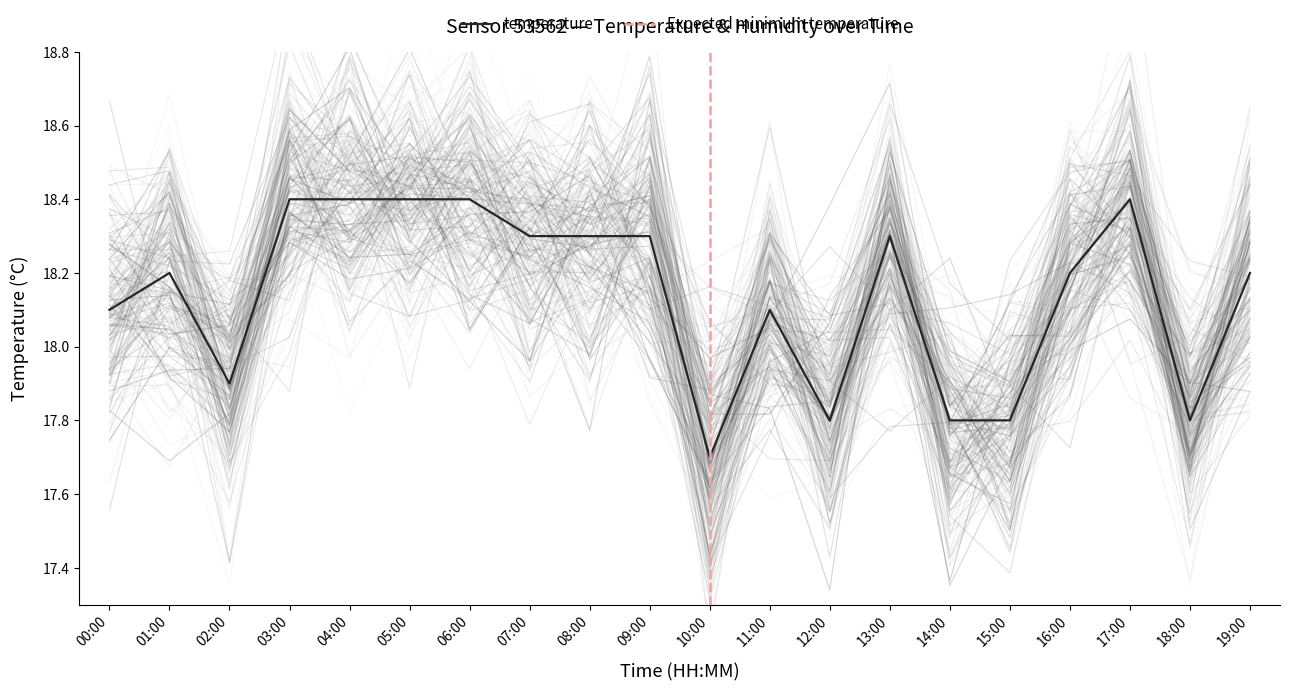

Where is the first local maximum?

01:00